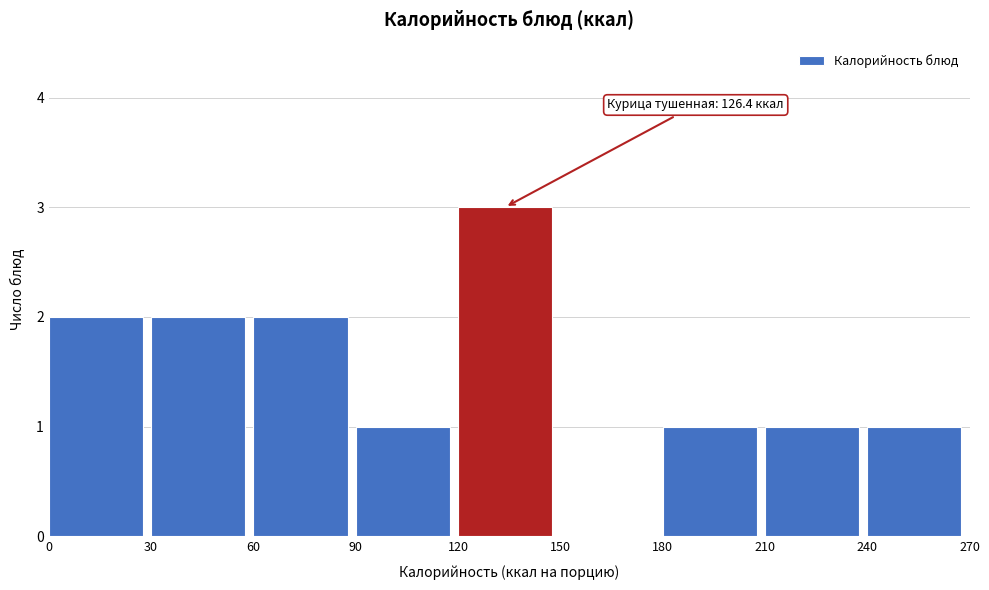

Which range on the x-axis has the tallest bar?

120 to 150